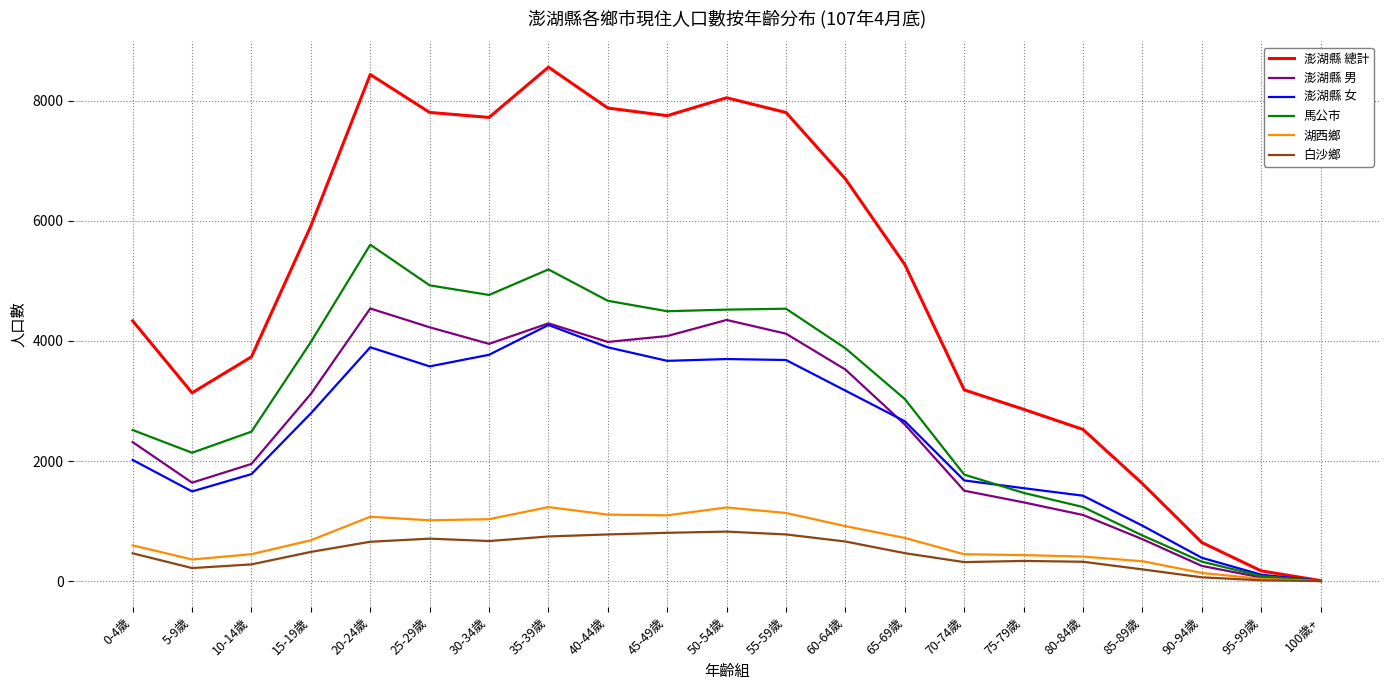

Which series has the widest spread of values?

澎湖縣 總計